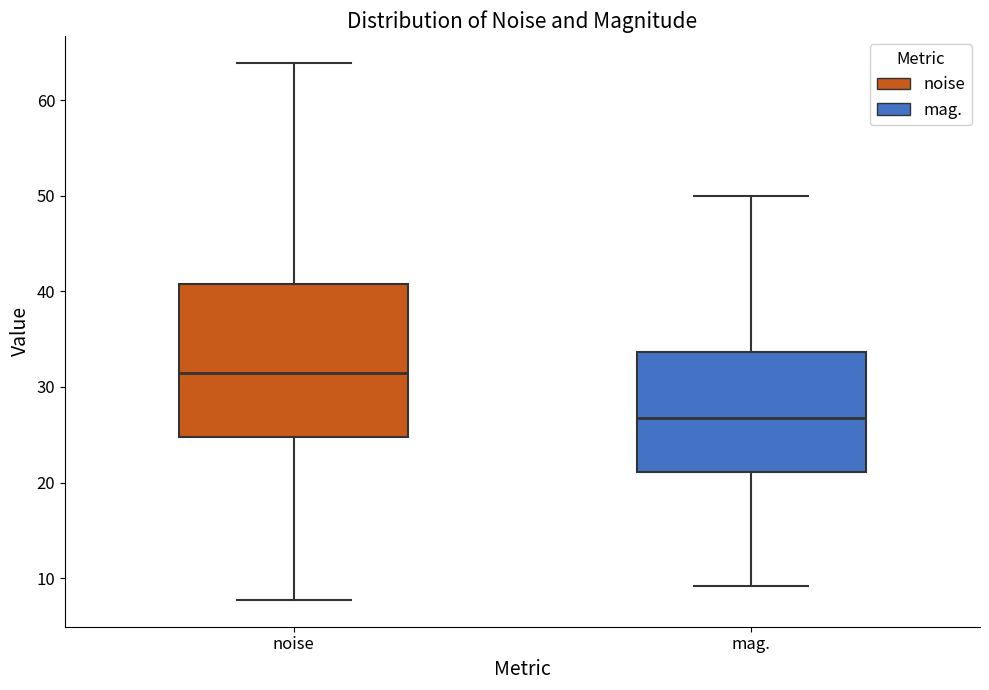

Reading left to right, read every box against the y-axis: the position of its median line, the range the box covers, and the ends of its whiskers. The values are not printed on the chart, so give them approximately, as read against the axis.

noise: median 32, box 25 to 41, whiskers 8 to 64
mag.: median 27, box 21 to 34, whiskers 9 to 50